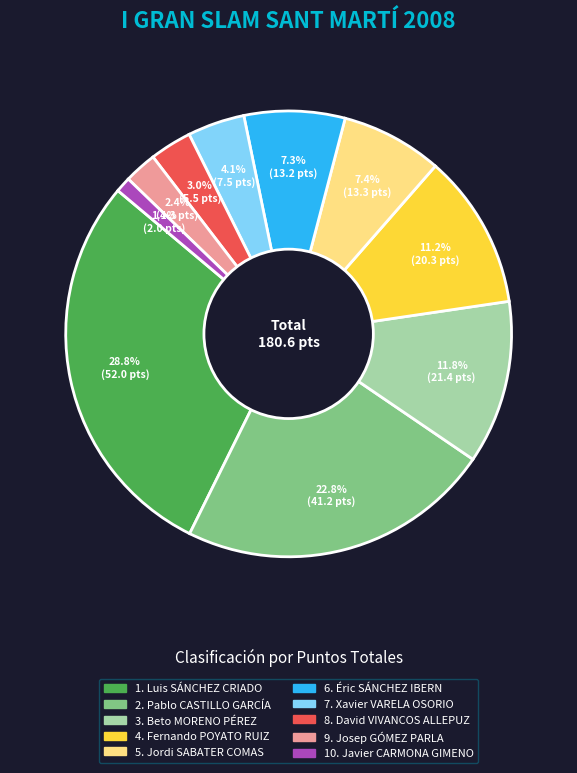

Is there any slice that represents more than half of the pie?

No